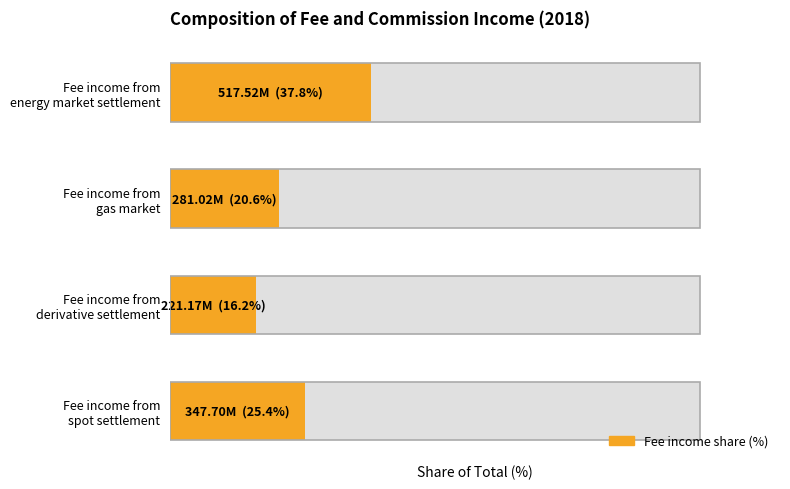

Does the chart contain any negative values?

No